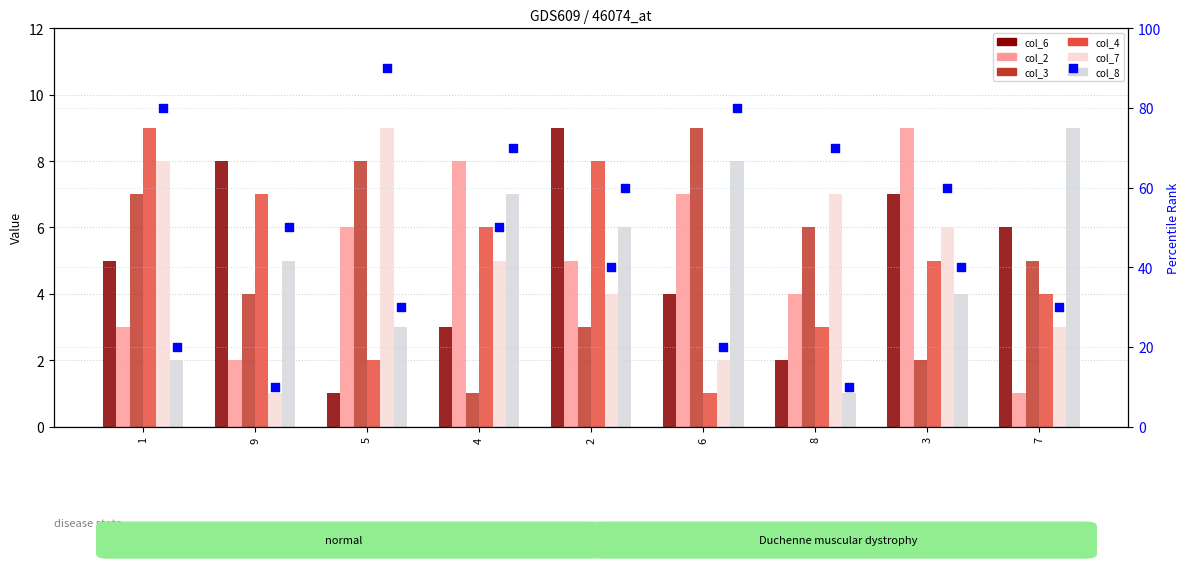

Which series contains the lowest Y value?

col_6